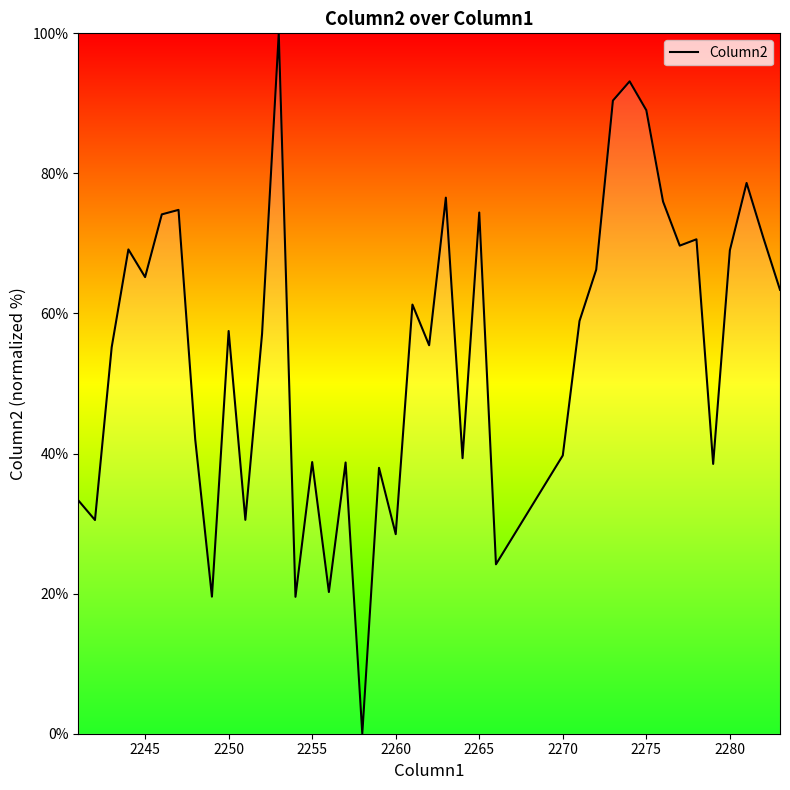

What is the difference between the maximum and minimum values?

100.0